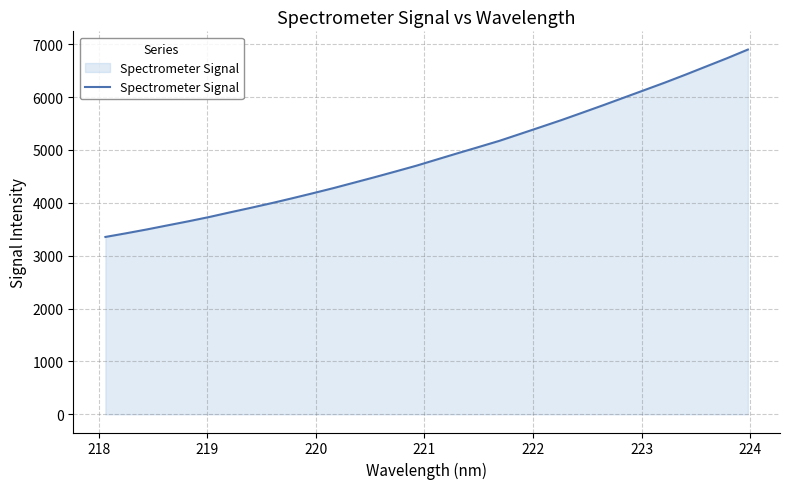

Reading right to left, what are all the values shown in this chart?

6898.8	6736.3	6581.5	6426.3	6275.7	6131.6	5988.3	5844.5	5704.4	5565.6	5433.5	5302.6	5172.4	5055.3	4939.3	4821.4	4702.7	4593.8	4486.6	4382.4	4278.7	4180.8	4085.4	3992.6	3904.5	3818.9	3730.9	3650.4	3573.7	3496.4	3423.8	3354.2